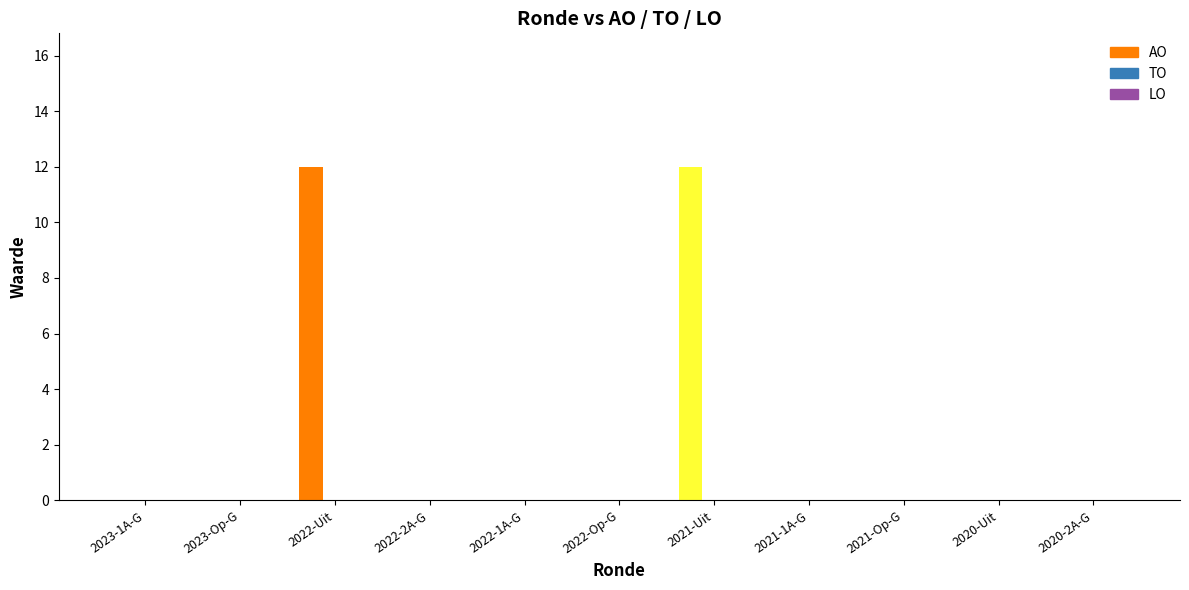

Which series has the largest total across all categories?

AO